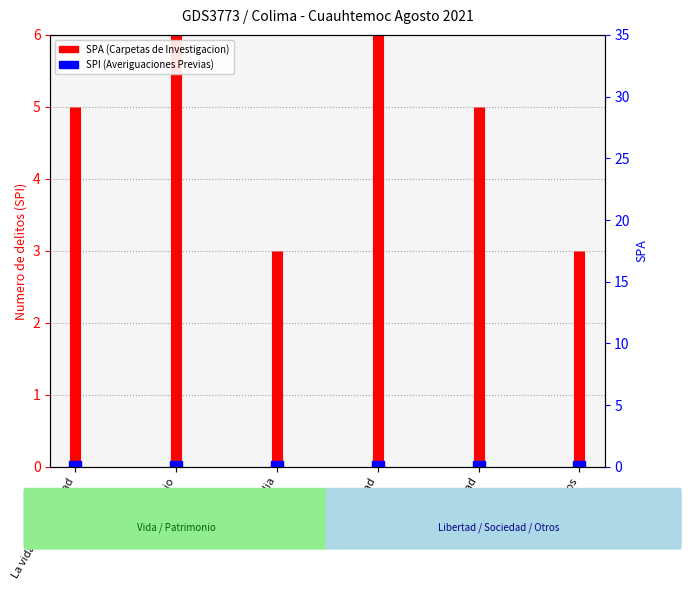

Between El patrimonio and La vida y la Integridad, which is larger?

El patrimonio